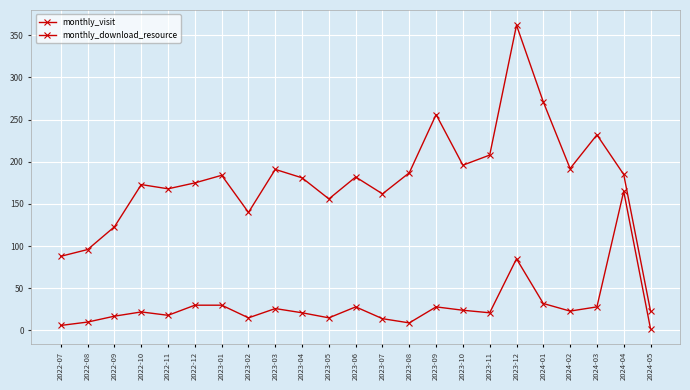

Does the chart have visible grid lines?

Yes